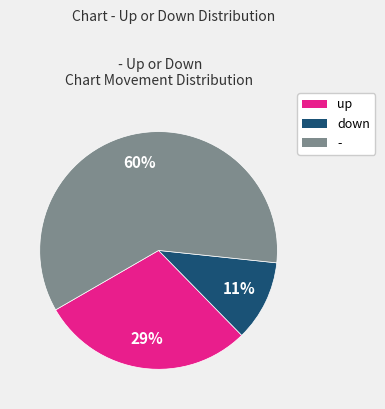

To the nearest percent, what is the difference between the up and down slice percentages?

18%